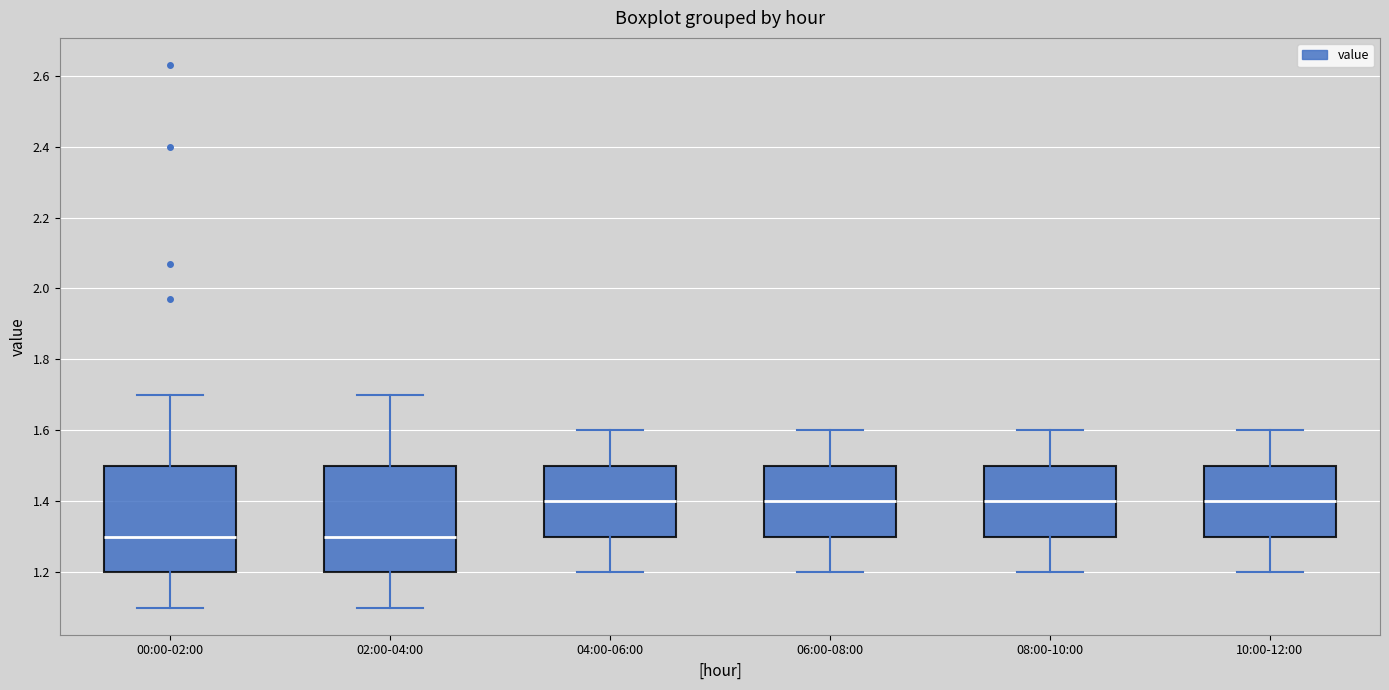

Where is the upper edge of the box for 04:00-06:00 on the y-axis? The values are not printed on the chart, so give them approximately, as read against the axis.

1.5